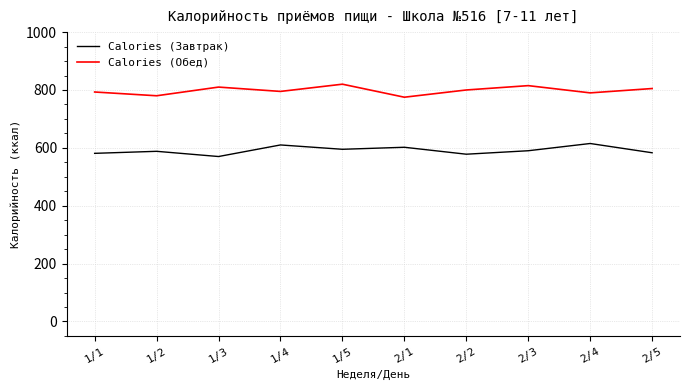

What is the total value across all series at 1/3?

1380